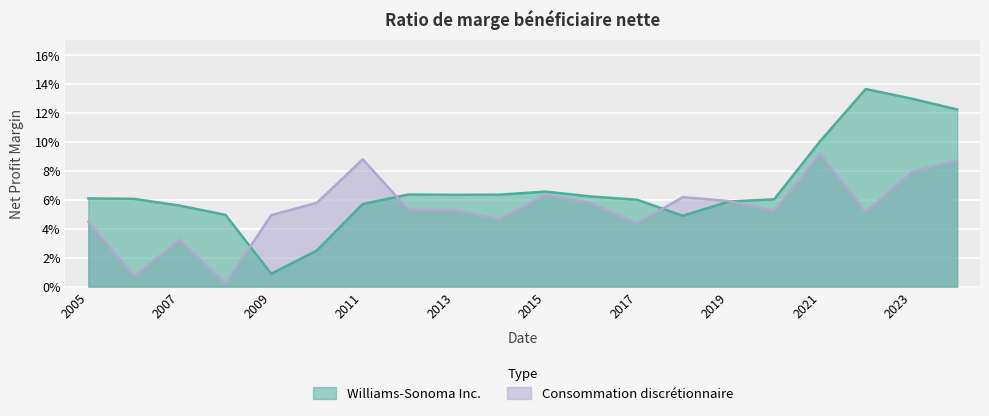

How many lines are shown in the chart?

2